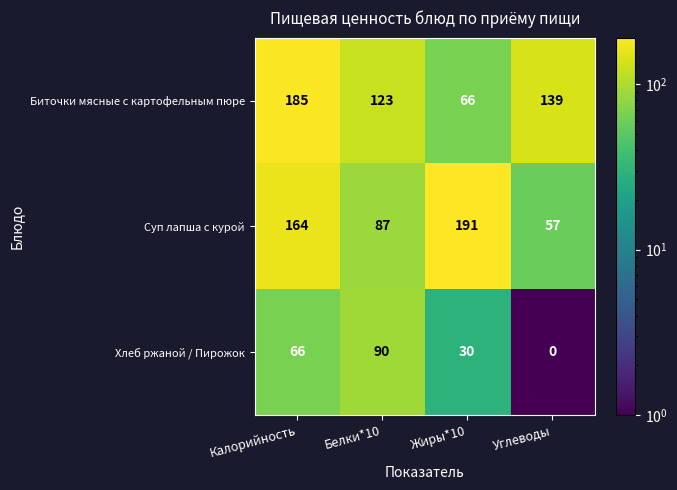

Reading left to right, transcribe all the data shown in this chart.

Биточки мясные с картофельным пюре: 185	123	66	139
Суп лапша с курой: 164	87	191	57
Хлеб ржаной / Пирожок: 66	90	30	0